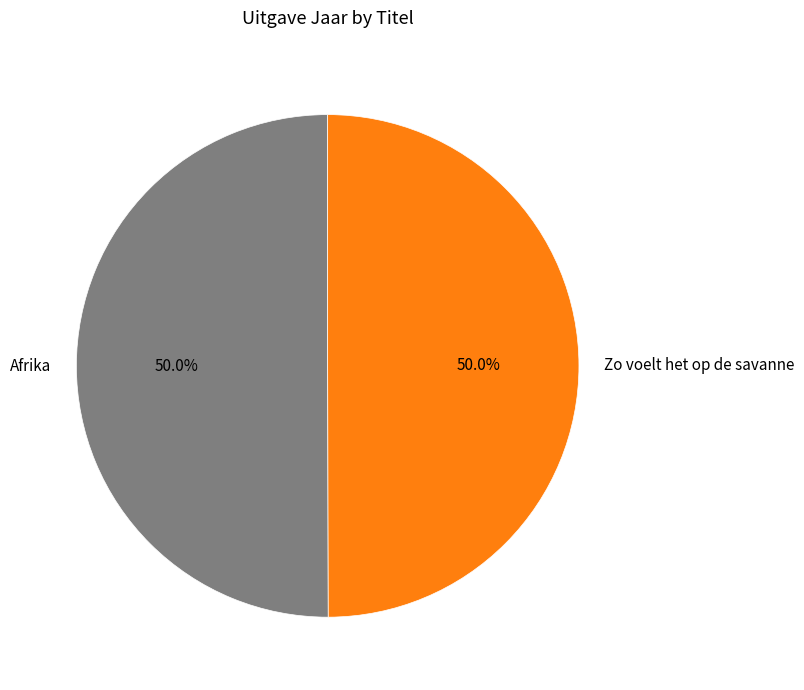

To the nearest percent, what is the combined percentage of Zo voelt het op de savanne and Afrika?

100%